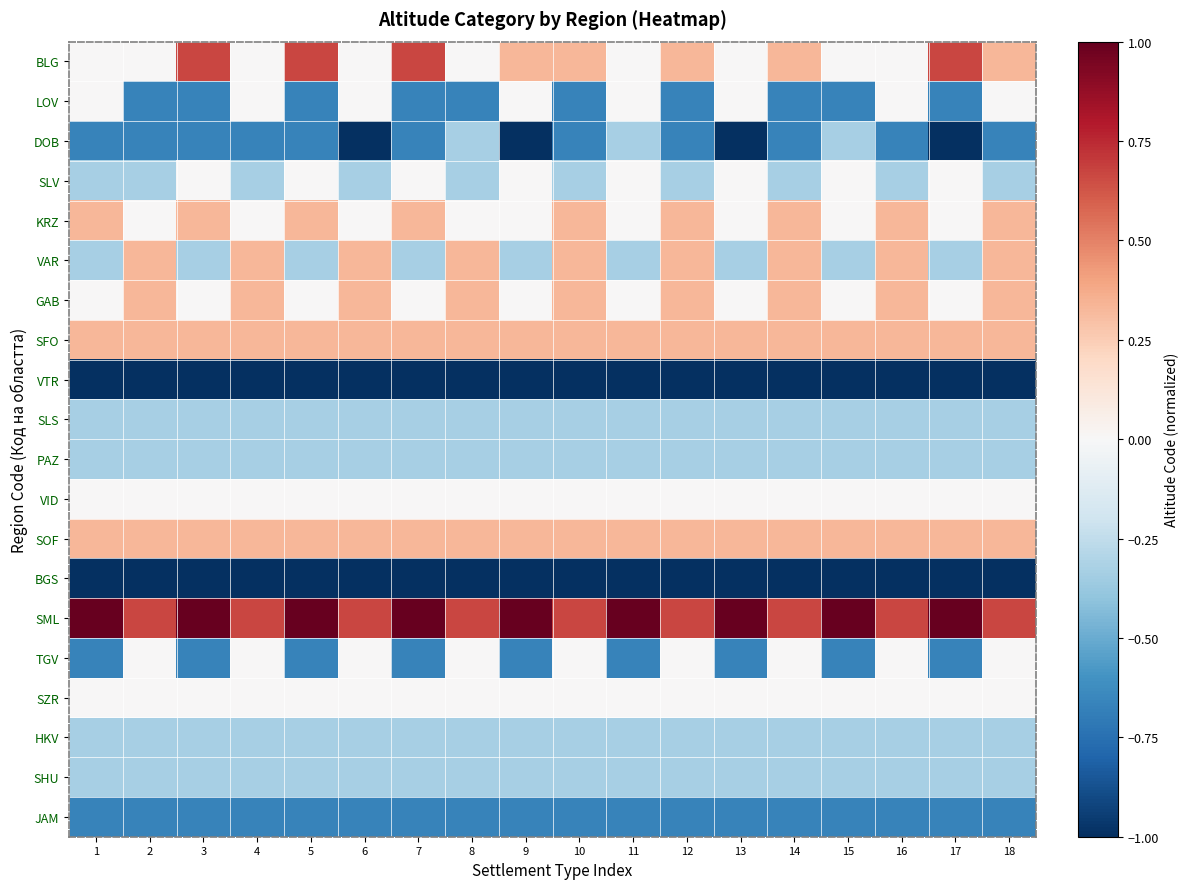

Which series changed the most between 6 and 18?

DOB